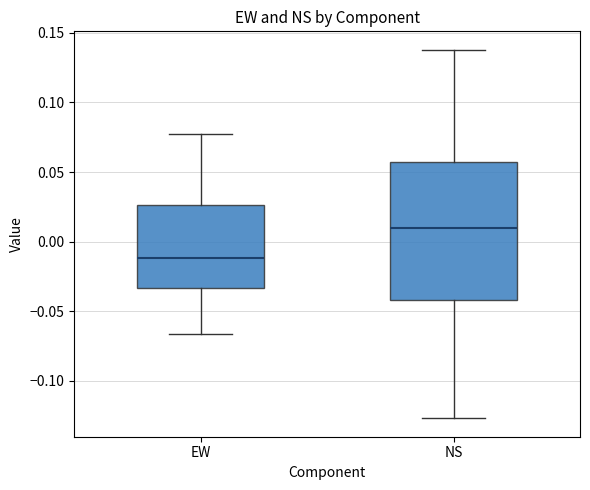

Reading left to right, transcribe this box plot: for each box, give where its median line is, the range the box spans, and where its two whiskers end, as read against the y-axis. The values are not printed on the chart, so give them approximately, as read against the axis.

EW: median -0.010, box -0.035 to 0.025, whiskers -0.065 to 0.075
NS: median 0.010, box -0.040 to 0.055, whiskers -0.125 to 0.140